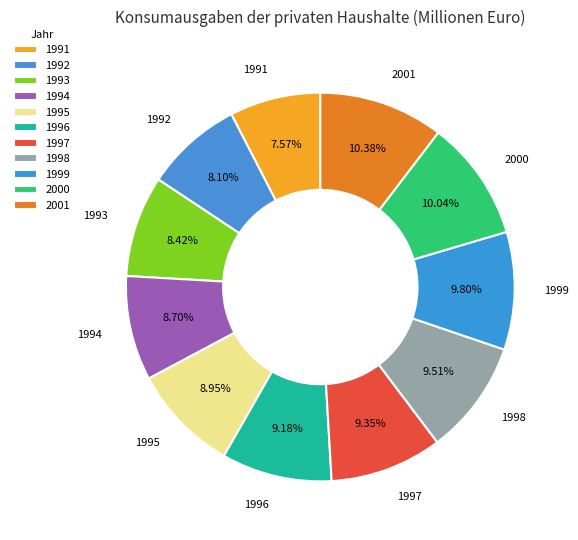

How many segments does this pie chart have?

11